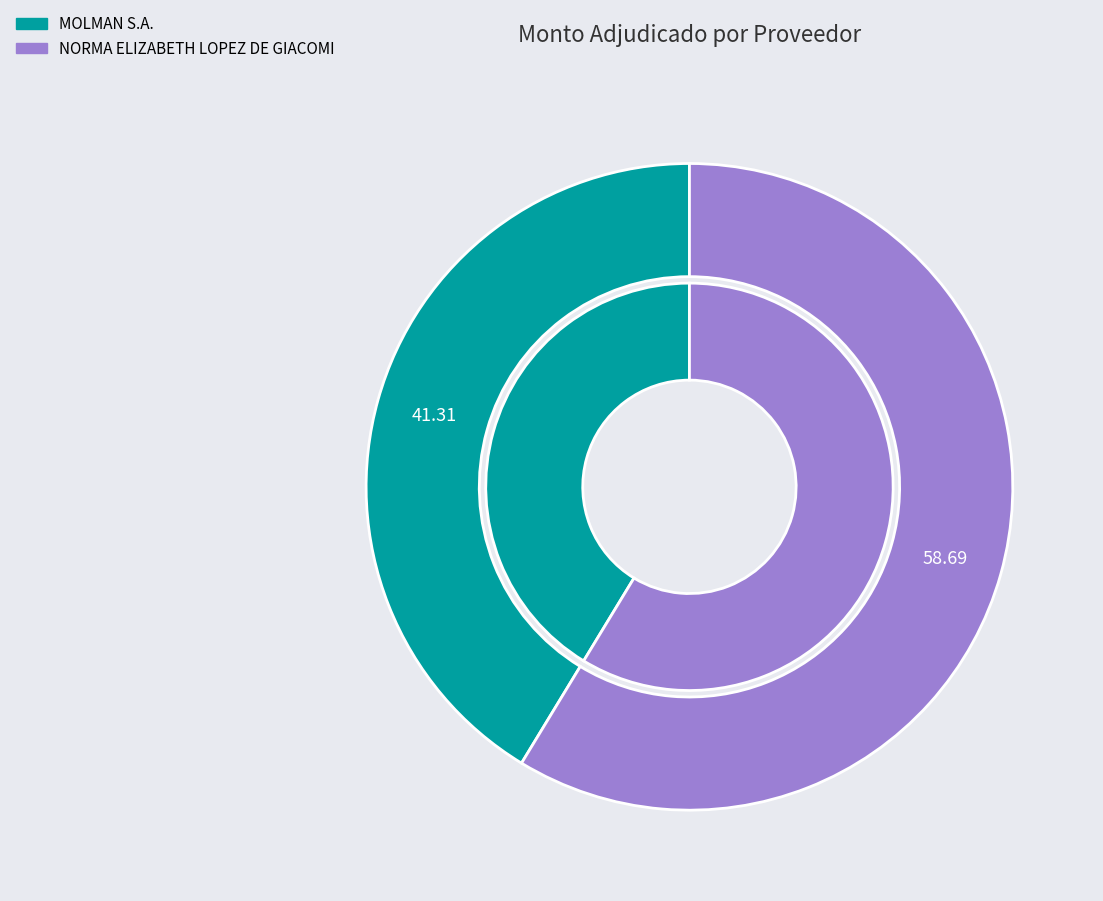

What portion of the pie excludes NORMA ELIZABETH LOPEZ DE GIACOMI?

41.3%